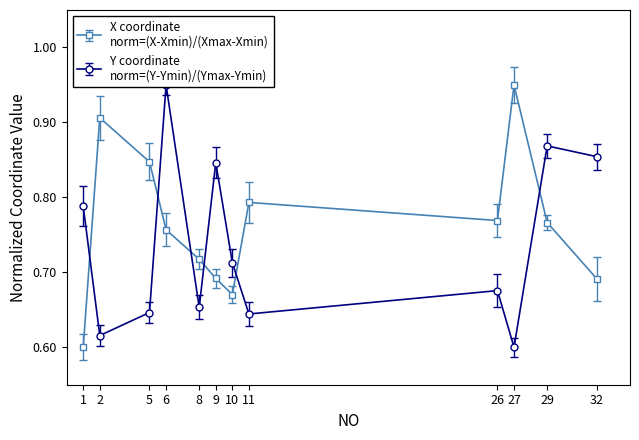

Where is the first local minimum for Y?

2